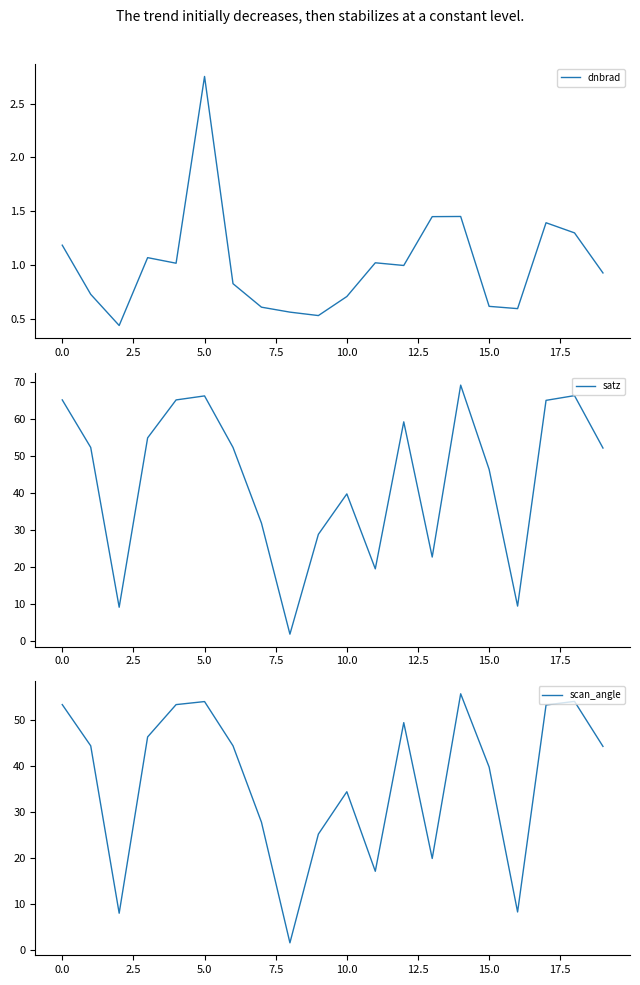

What is the spread (max minus min) of values at 10?

39.1